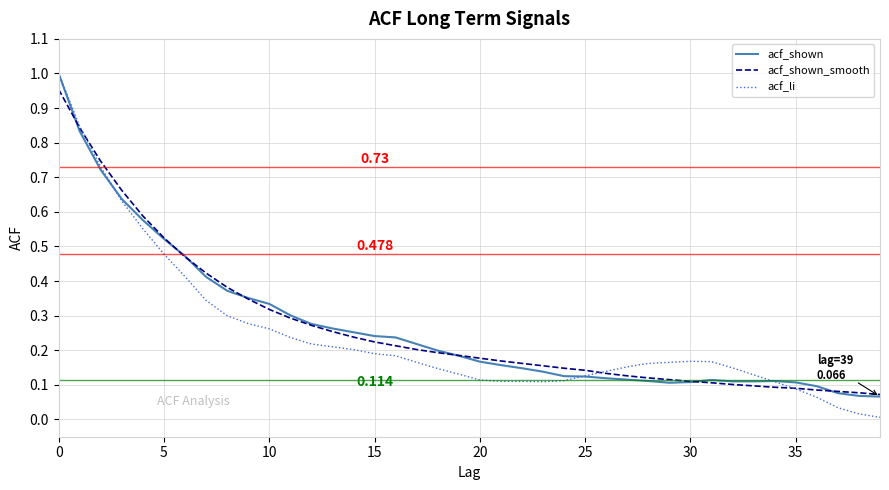

Which series has the largest range (max minus min)?

acf_li